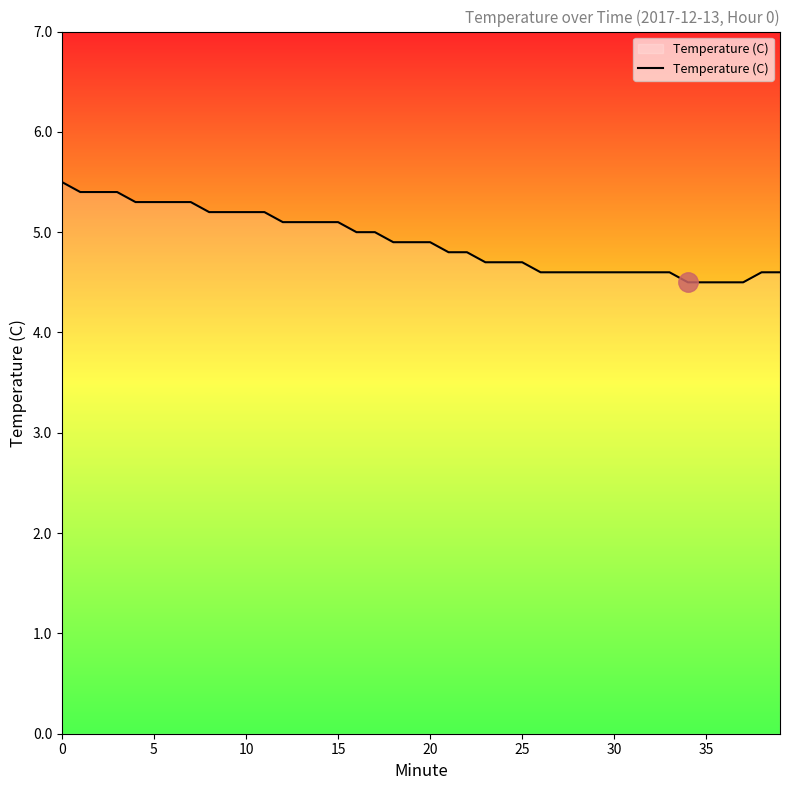

What is the maximum value shown in the chart?

5.5